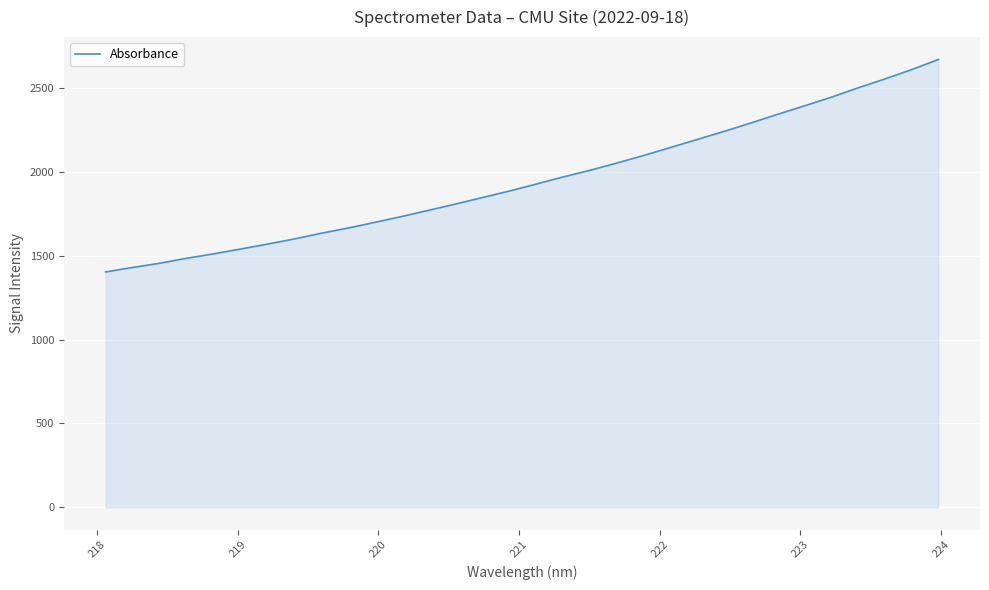

What is the difference between the maximum and minimum values?

1268.1